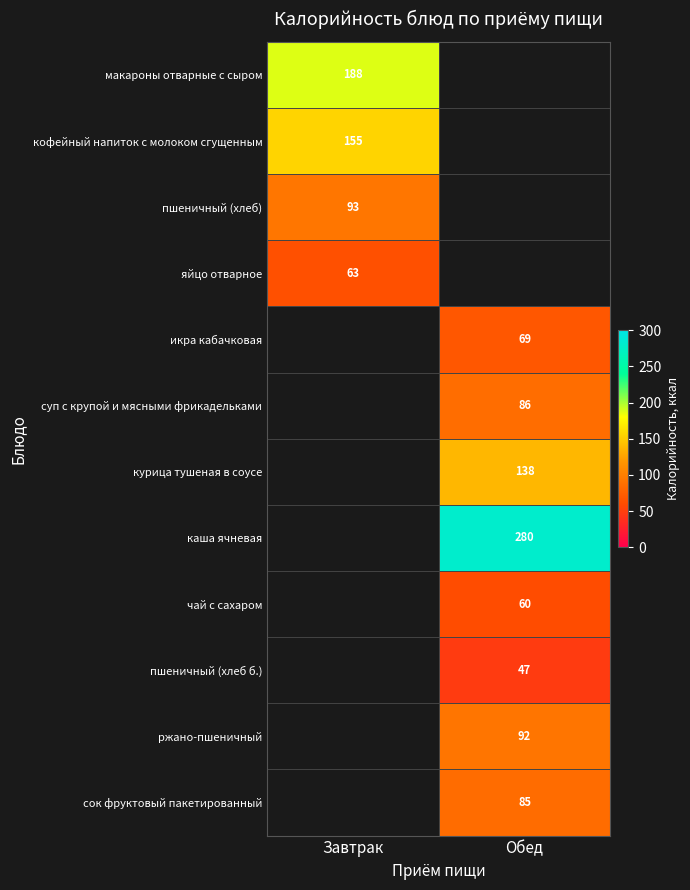

The value of курица тушеная в соусе at Обед is 138. True or false?

True